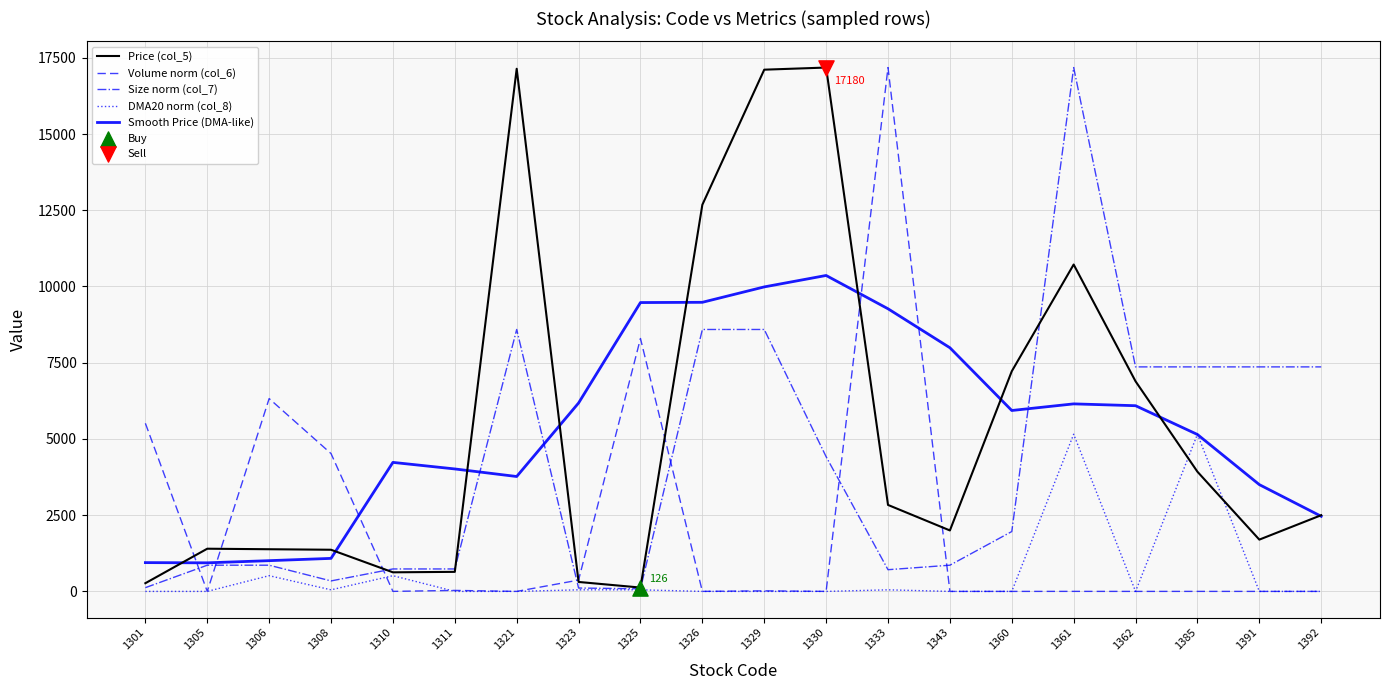

What is the greatest value displayed?

17180.0